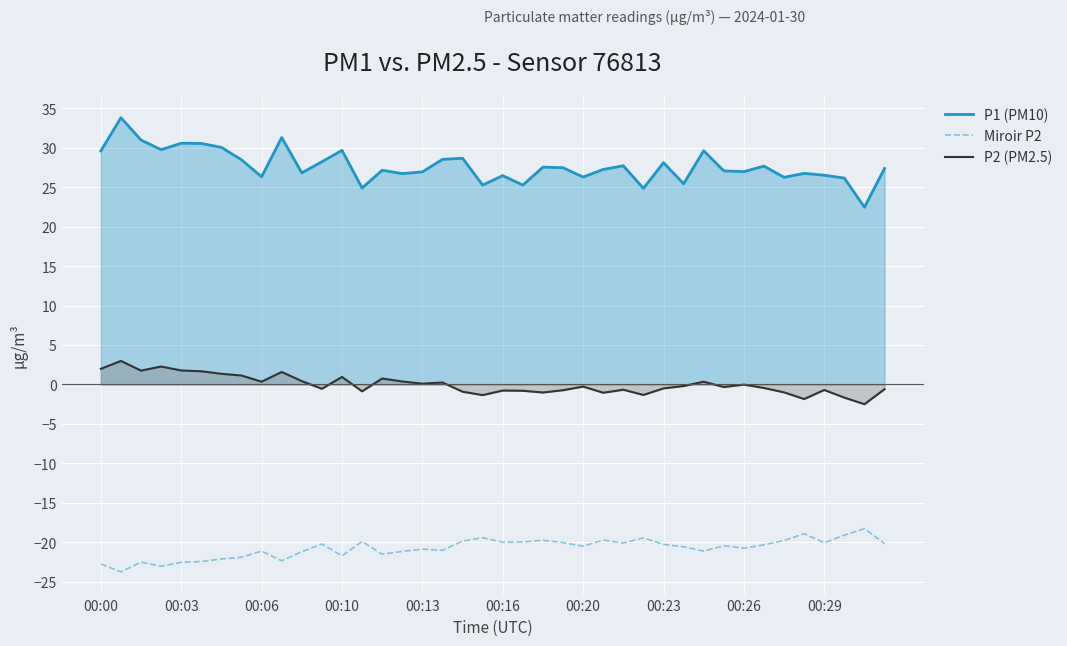

True or false: P1 (PM10) and Miroir P2 intersect in this chart.

False